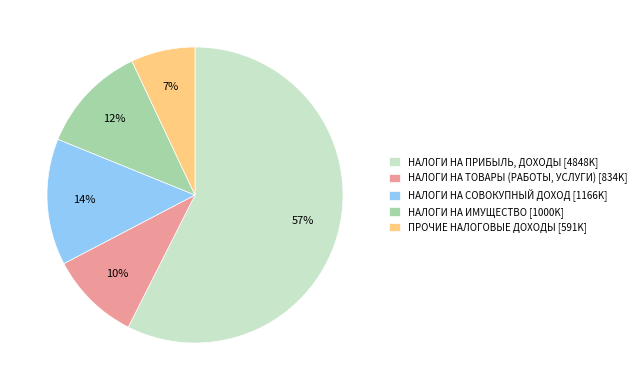

Is it true that НАЛОГИ НА СОВОКУПНЫЙ ДОХОД is 14% of the pie?

True